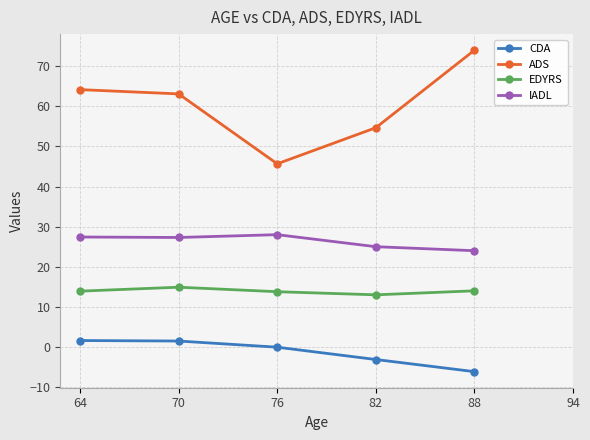

Which series has the widest spread of values?

ADS